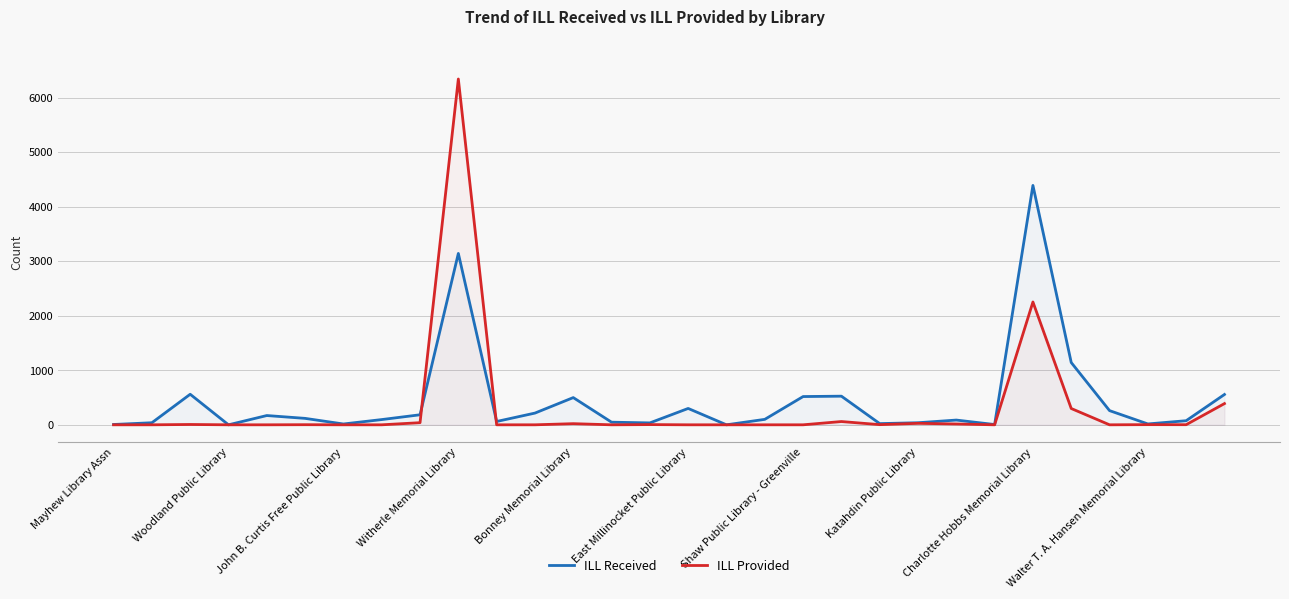

How many values in ILL Received are above zero?

28